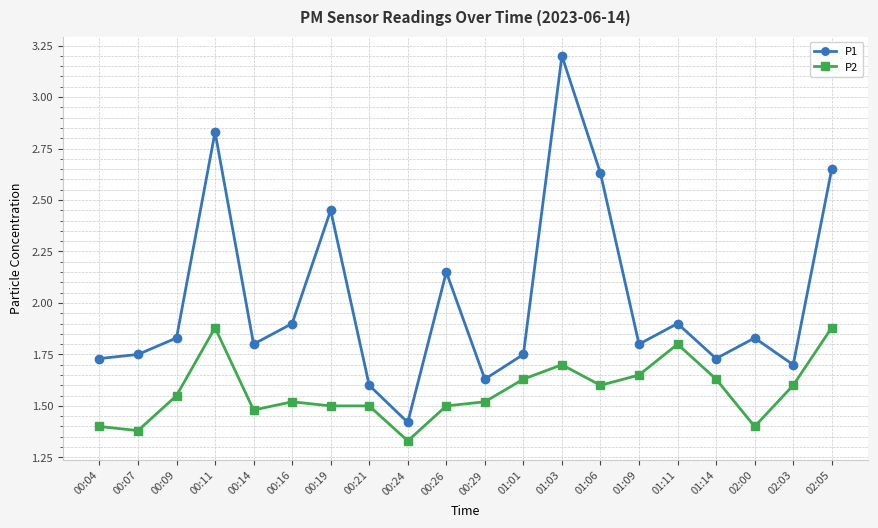

What is the difference between the second highest and second lowest values in the P1 series?

1.2